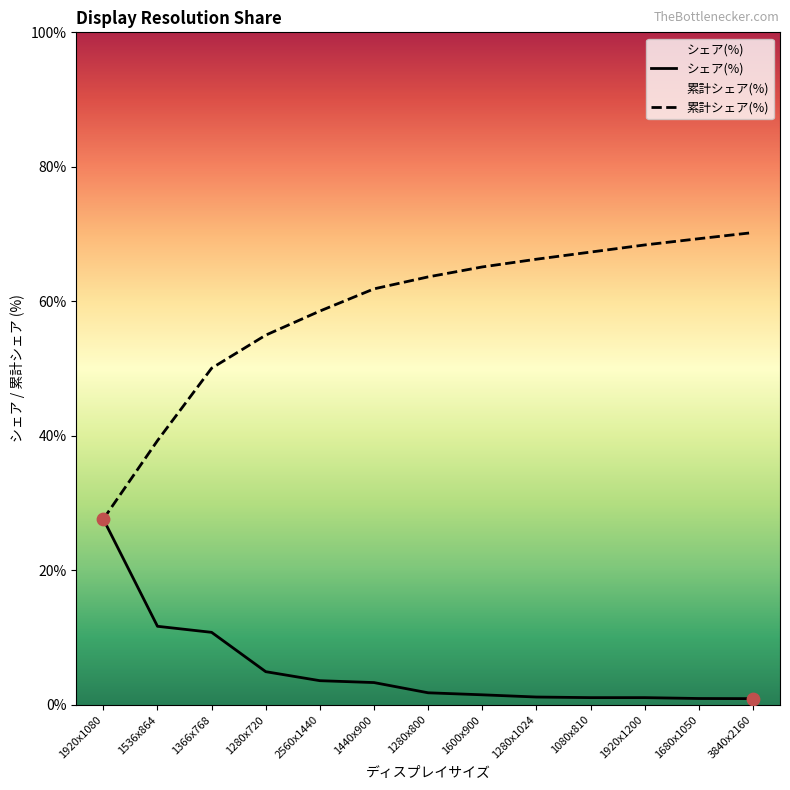

What are all the series names shown in the legend?

シェア(%), 累計シェア(%)